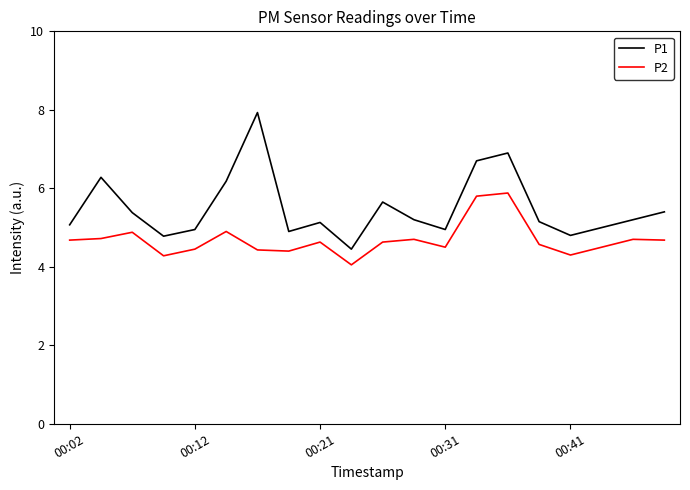

True or false: P1 and P2 cross at least once.

False